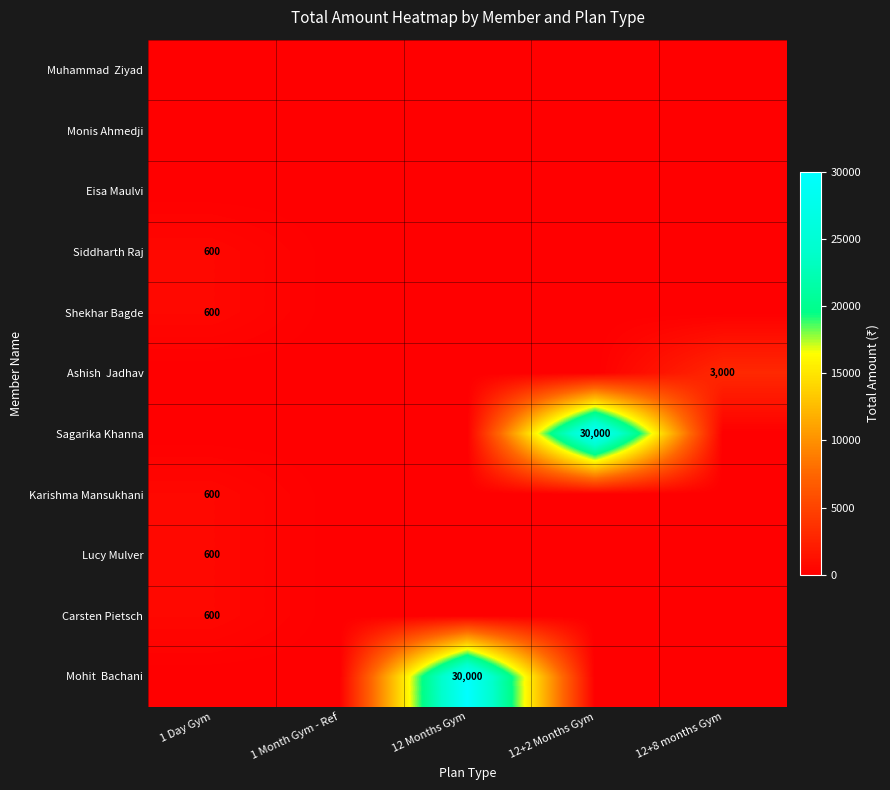

How many distinct data groups are displayed?

11